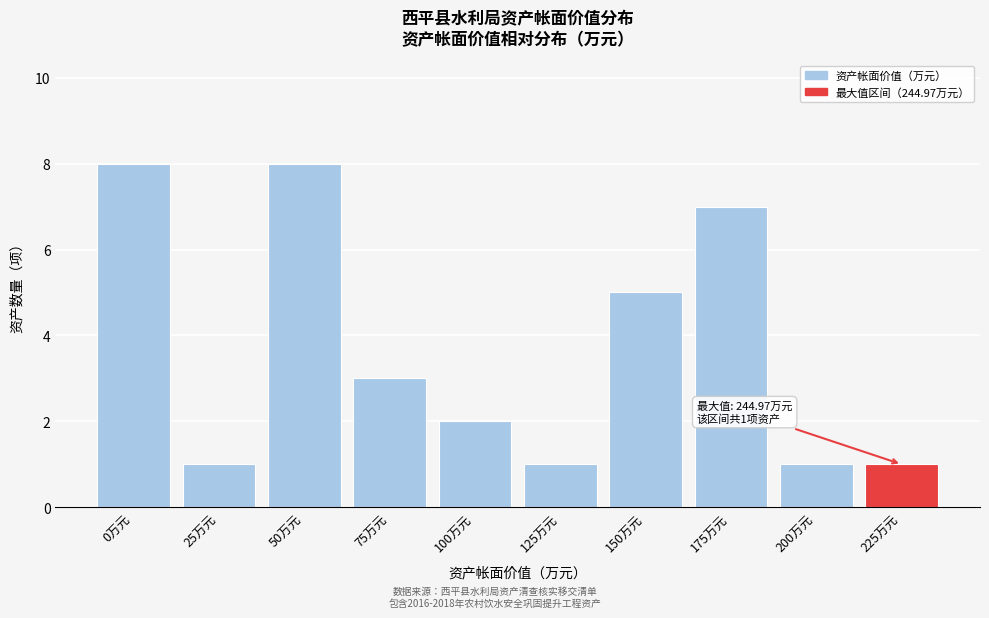

Reading right to left, what are all the values shown in this chart?

225万元=1	200万元=1	175万元=7	150万元=5	125万元=1	100万元=2	75万元=3	50万元=8	25万元=1	0万元=8